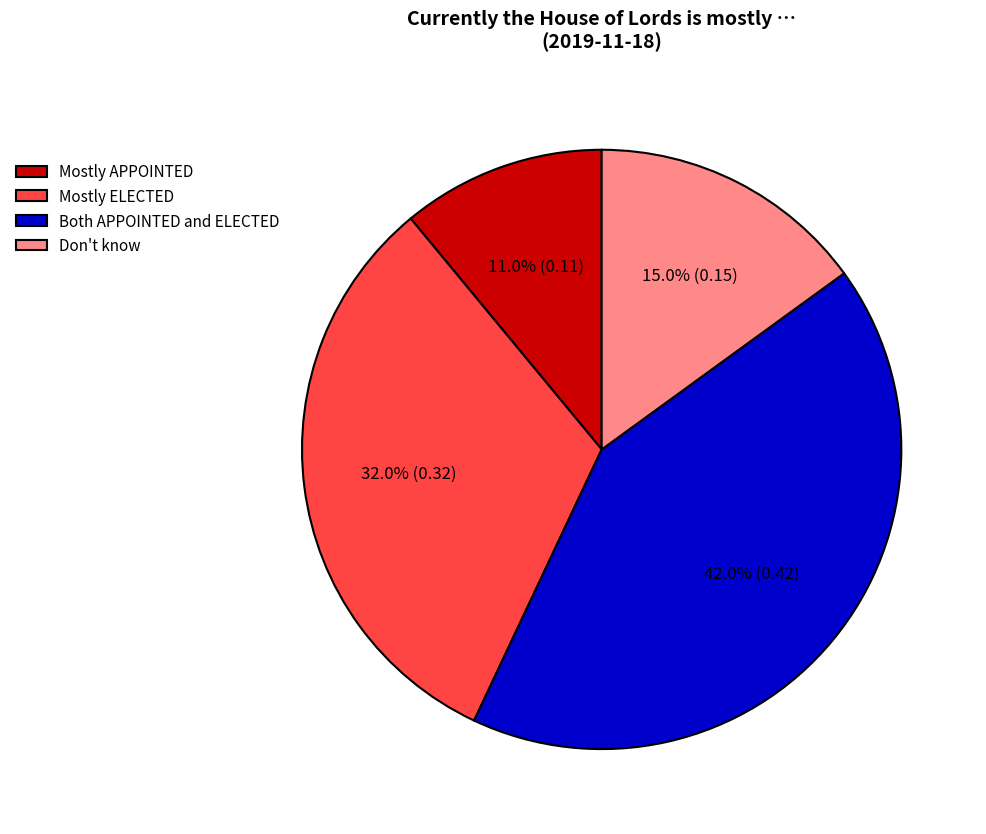

Is there any slice that represents more than half of the pie?

No